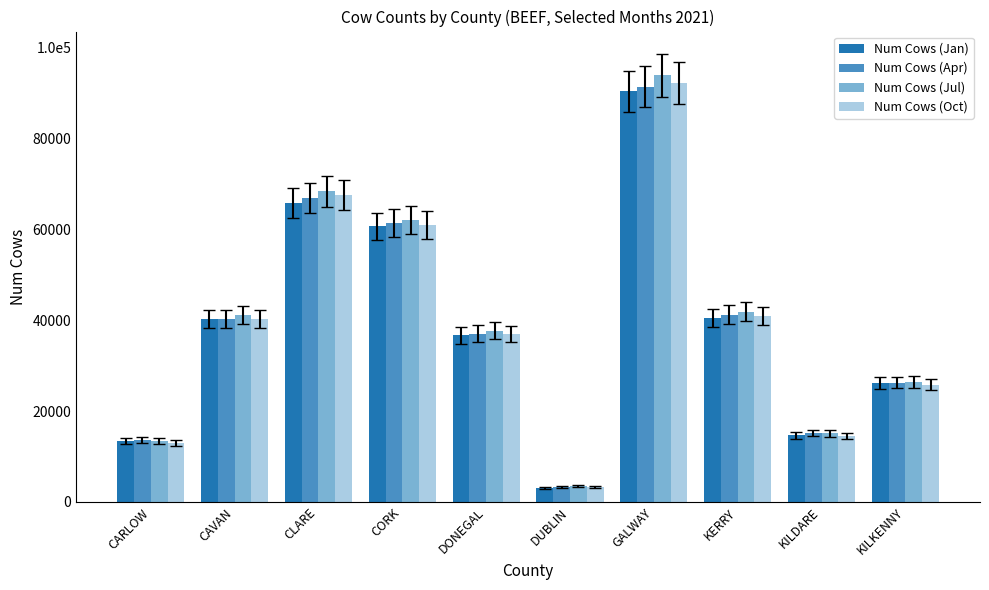

Between CORK and CAVAN, which is larger?

CORK